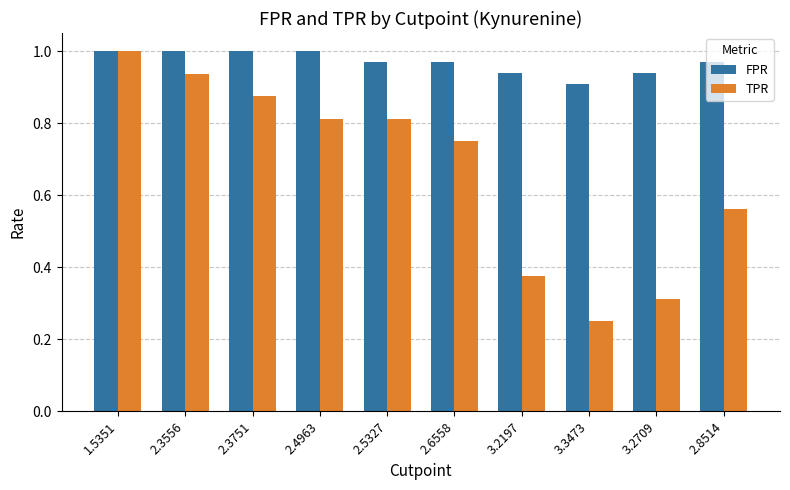

Does the chart contain stacked bars?

No